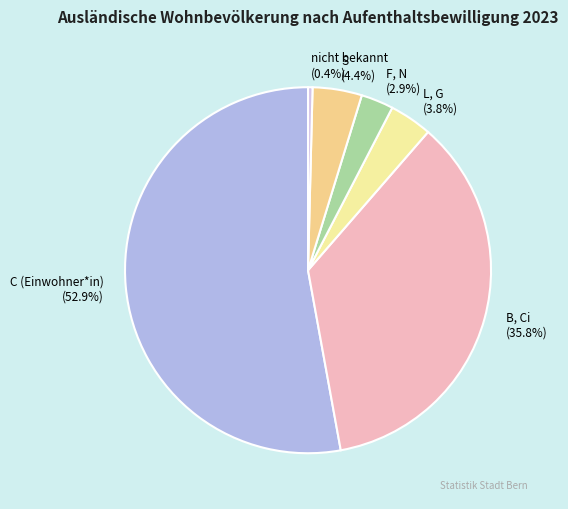

To the nearest percent, what portion does C (Einwohner*in) represent?

53%